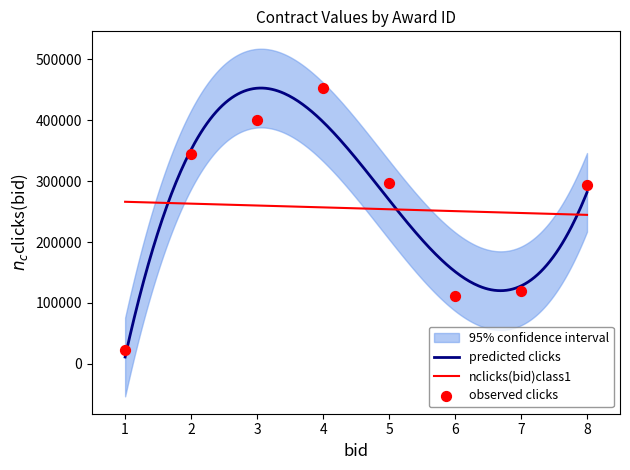

Between 3 and 4, which is larger?

4